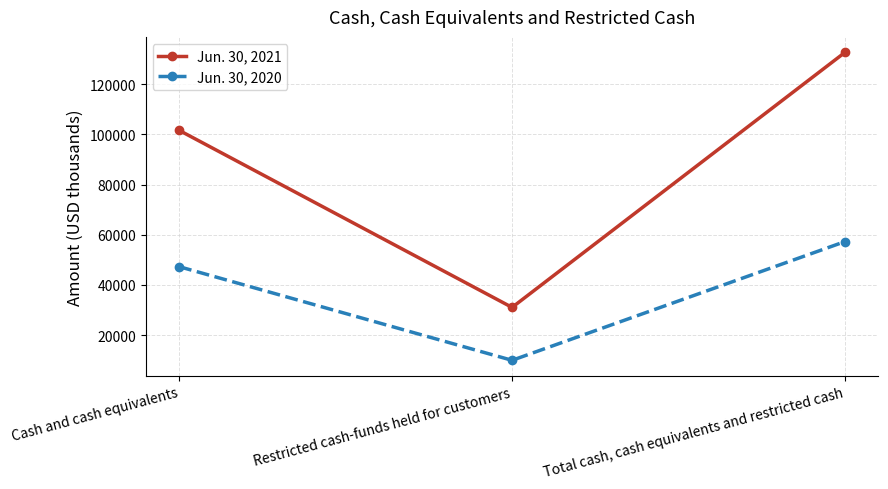

The Jun. 30, 2021 series shows 31060 at Restricted cash-funds held for customers. True or false?

True